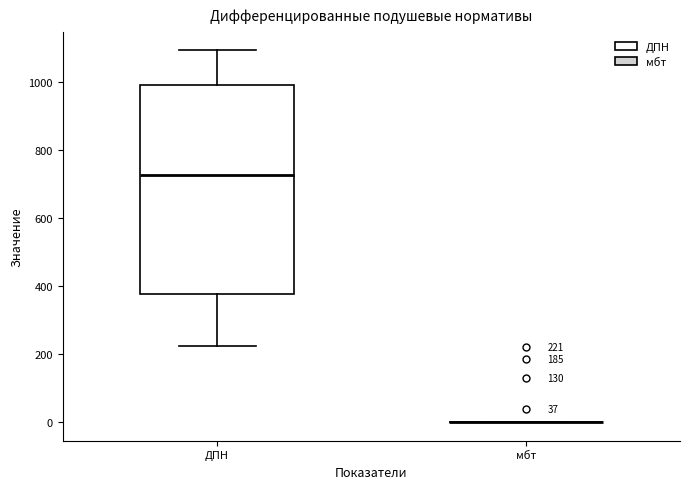

Which box is the tallest, from its lower edge to its upper edge?

ДПН